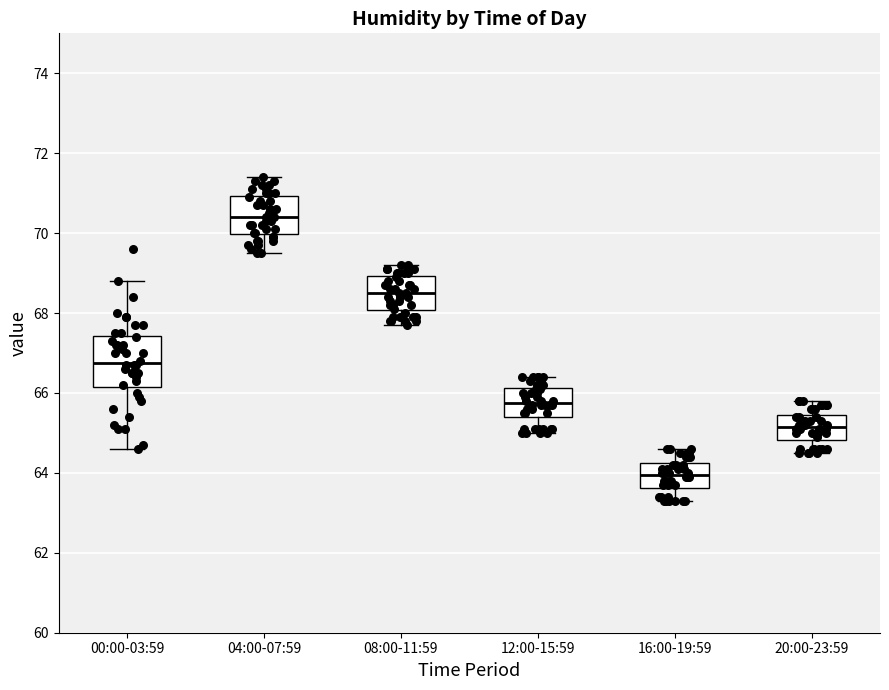

Where does the lower whisker of the box for 20:00-23:59 end on the y-axis? The values are not printed on the chart, so give them approximately, as read against the axis.

64.6